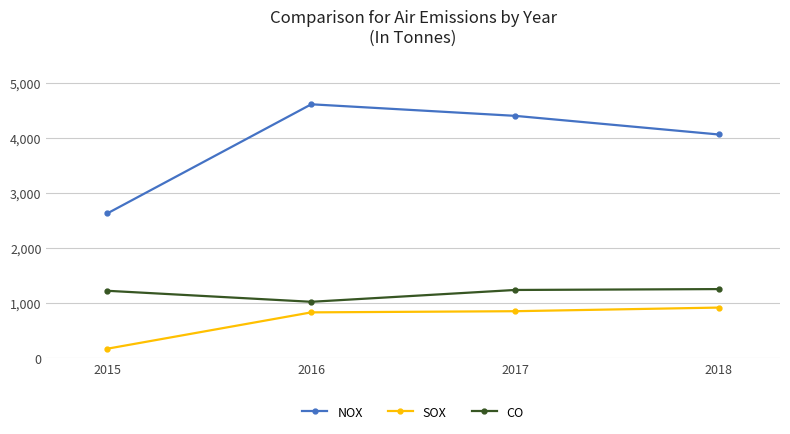

What is the maximum value for CO?

1260